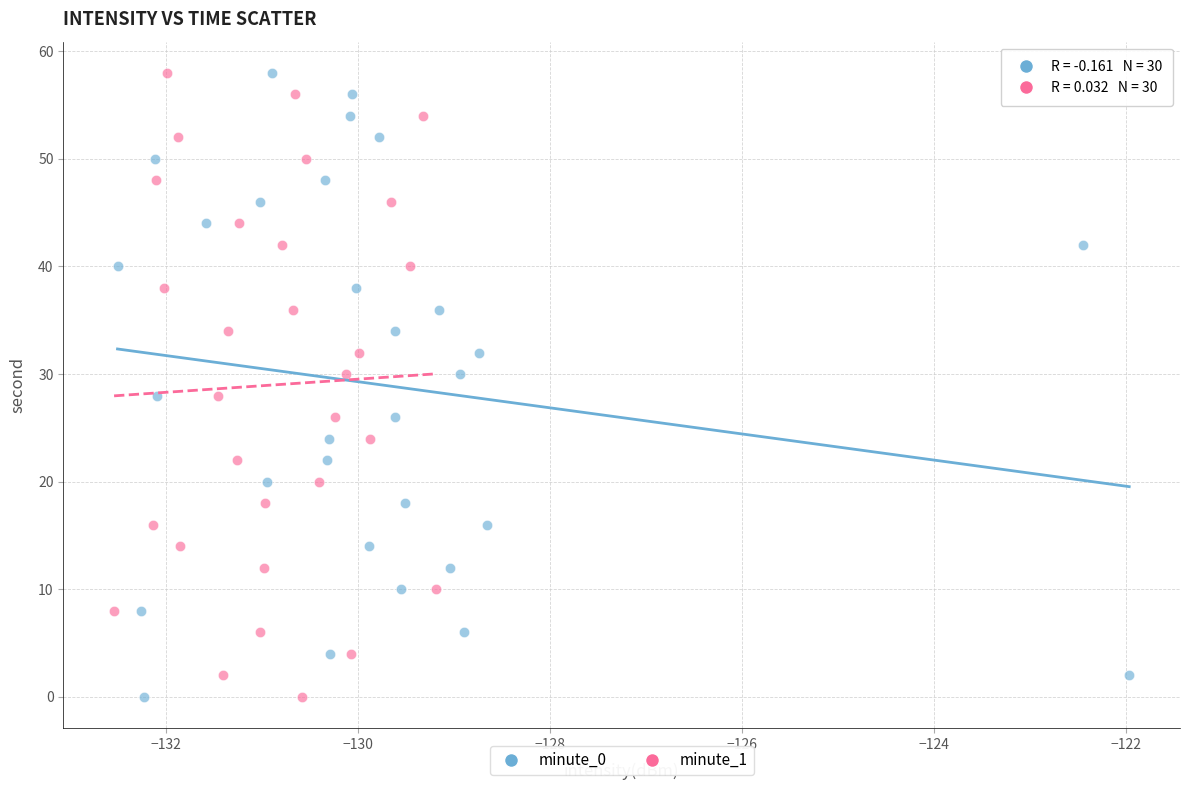

What are all the series names shown in the legend?

minute_0, minute_1